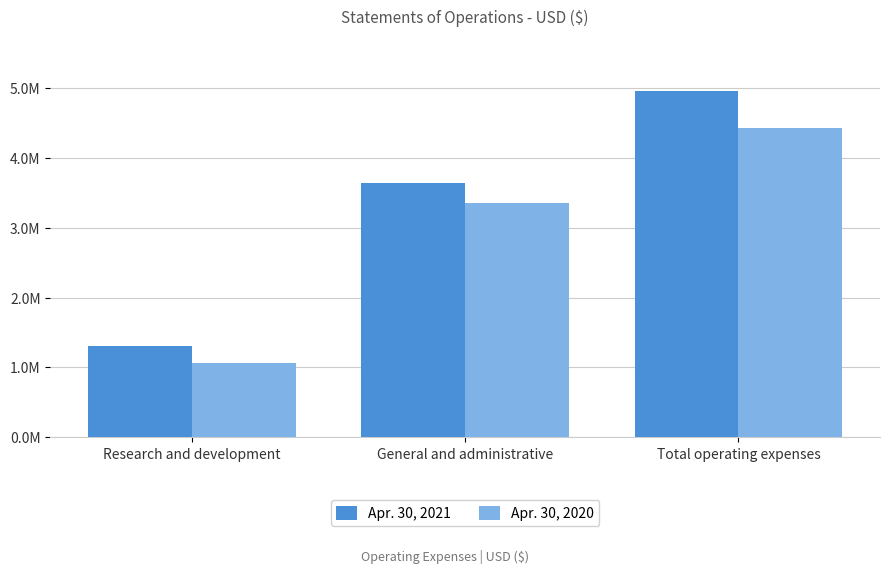

What is the value of the Apr. 30, 2020 bar at the 2nd from the left?

3354743